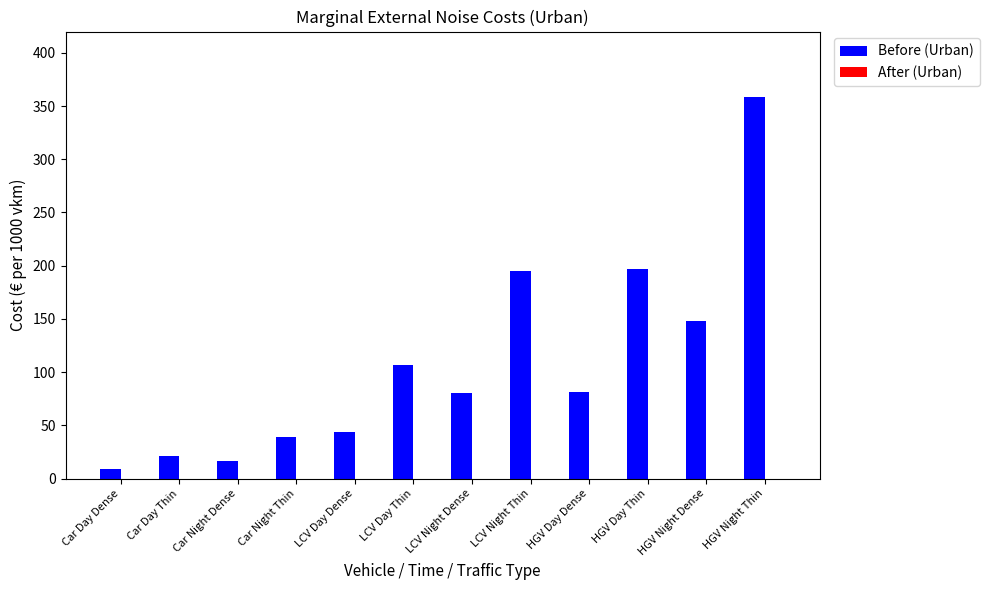

The value at Car Day Dense is 8.8. True or false?

True